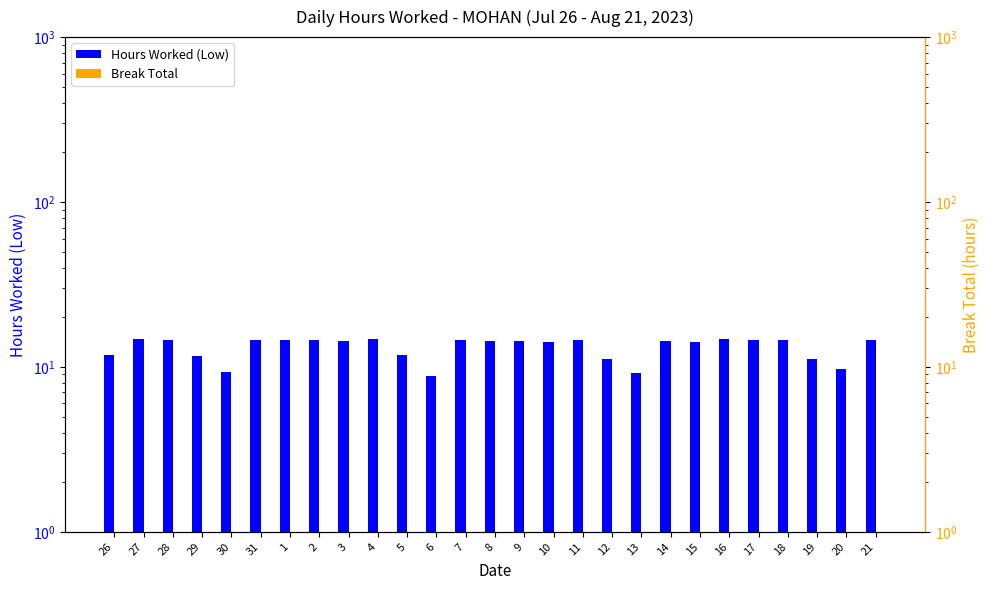

What are all the series names shown in the legend?

Hours Worked (Low), Break Total